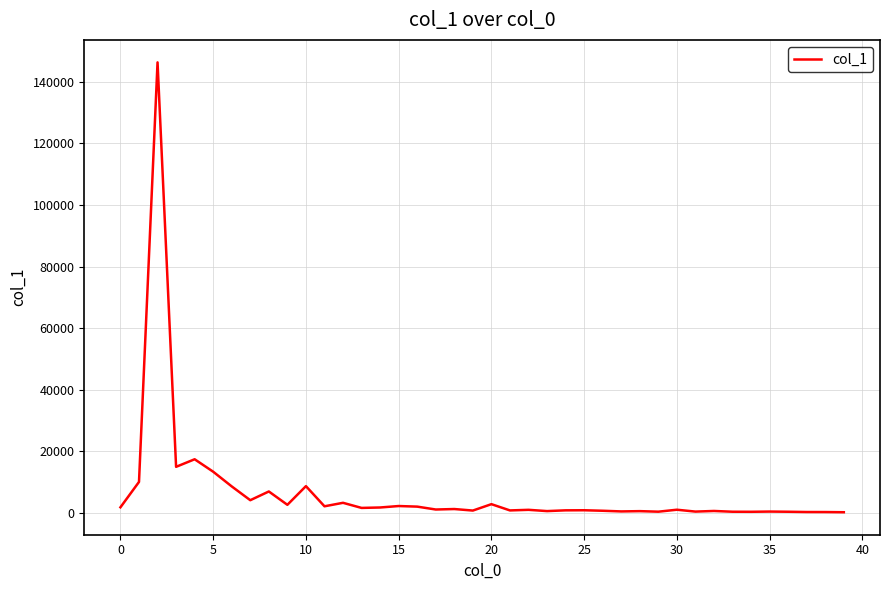

What is the difference between the maximum and minimum values?

146092